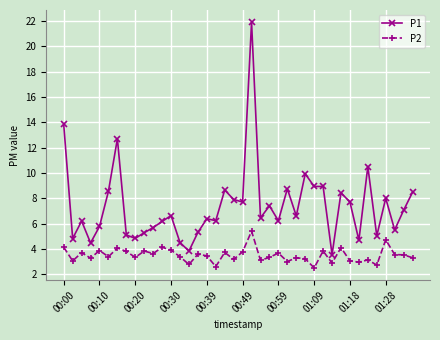

Does the chart have visible grid lines?

Yes